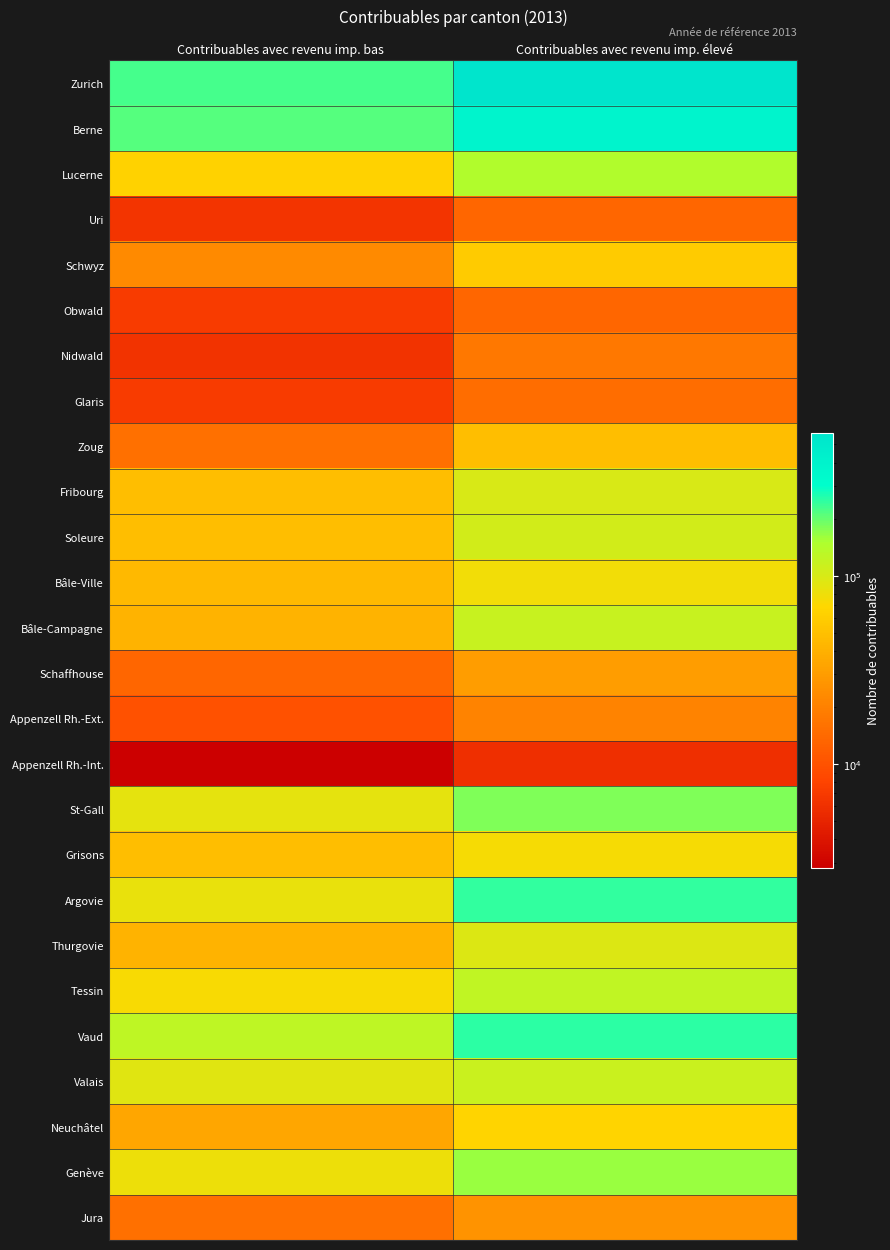

Which series has the largest total across all categories?

Zurich